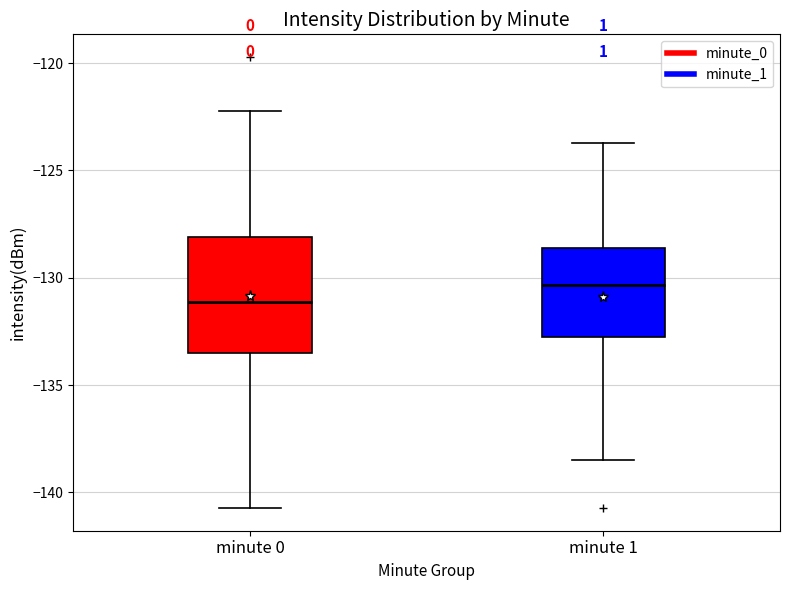

Where does the lower whisker of the box for minute 0 end on the y-axis? The values are not printed on the chart, so give them approximately, as read against the axis.

-140.5